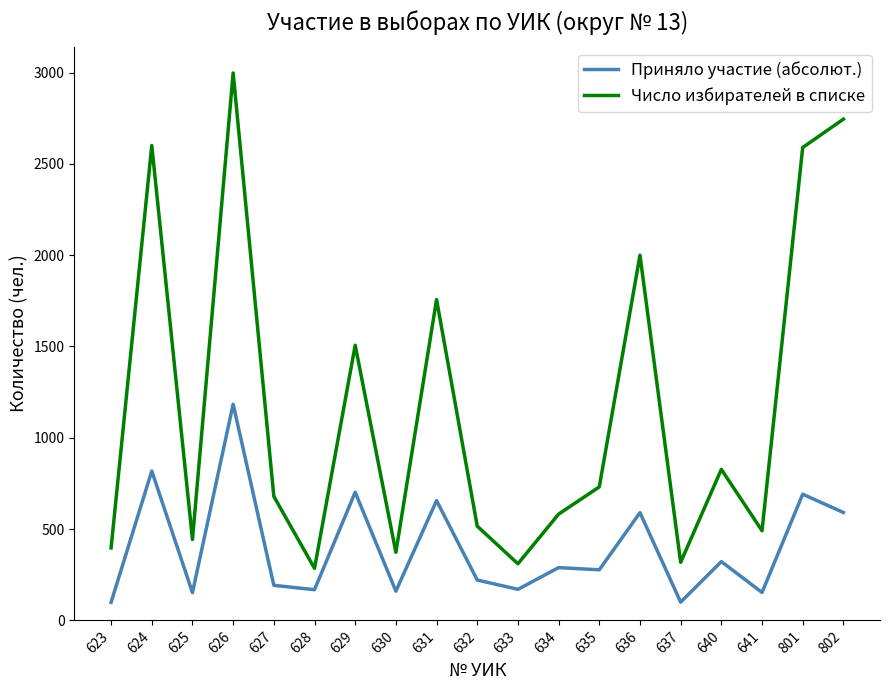

True or false: Число избирателей в списке and Приняло участие (абсолют.) intersect in this chart.

False